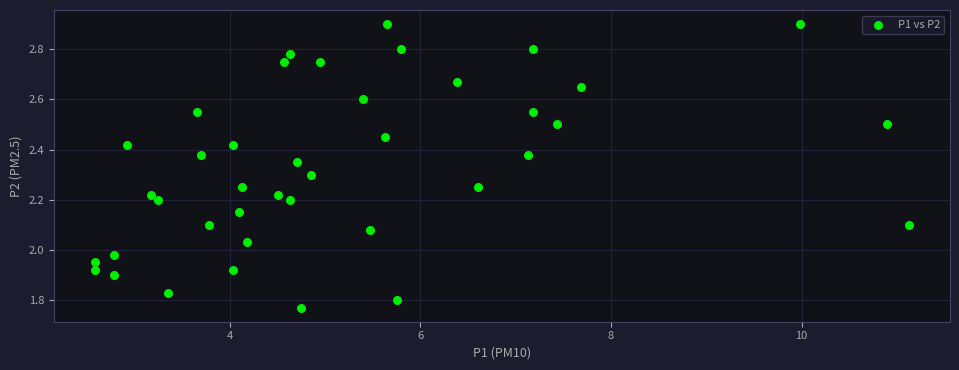

What is the range of X values (max minus min)?

8.6